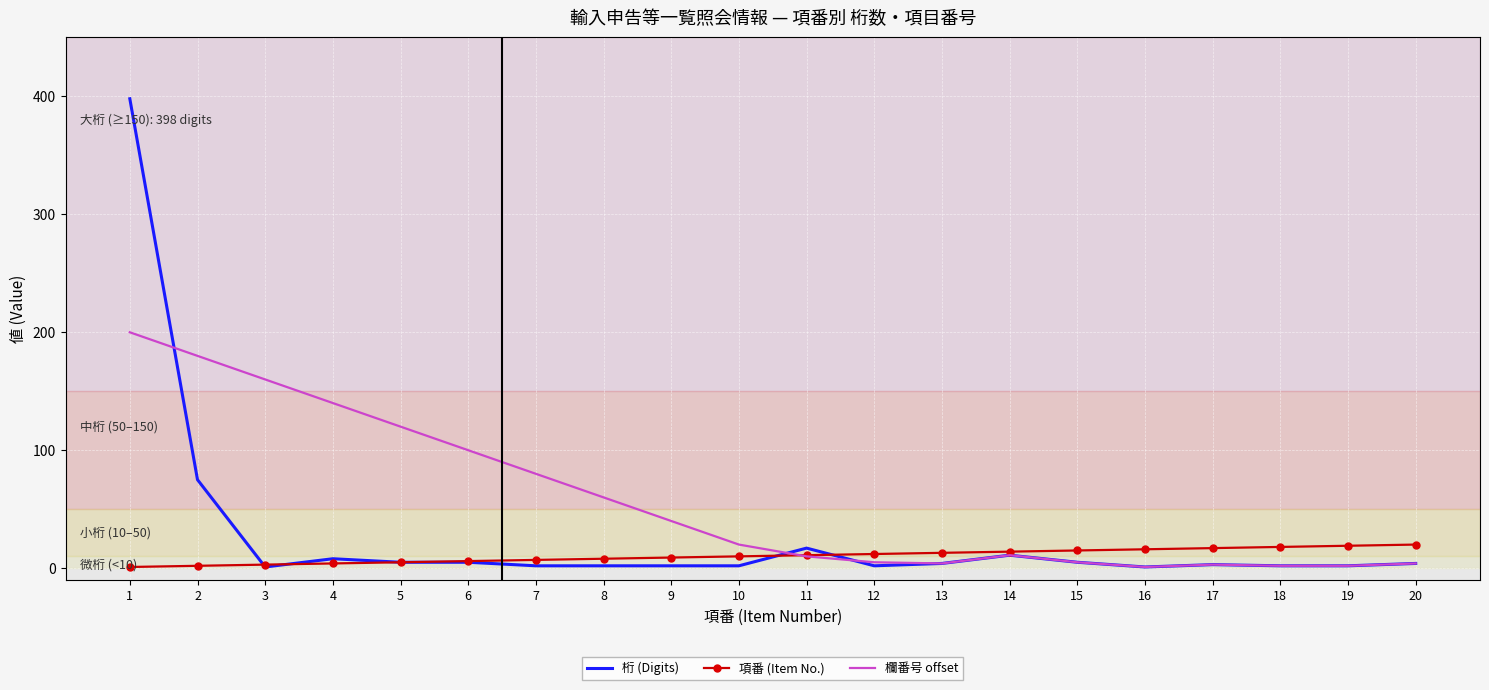

What is the sum of all 項番 (Item No.) values?

210